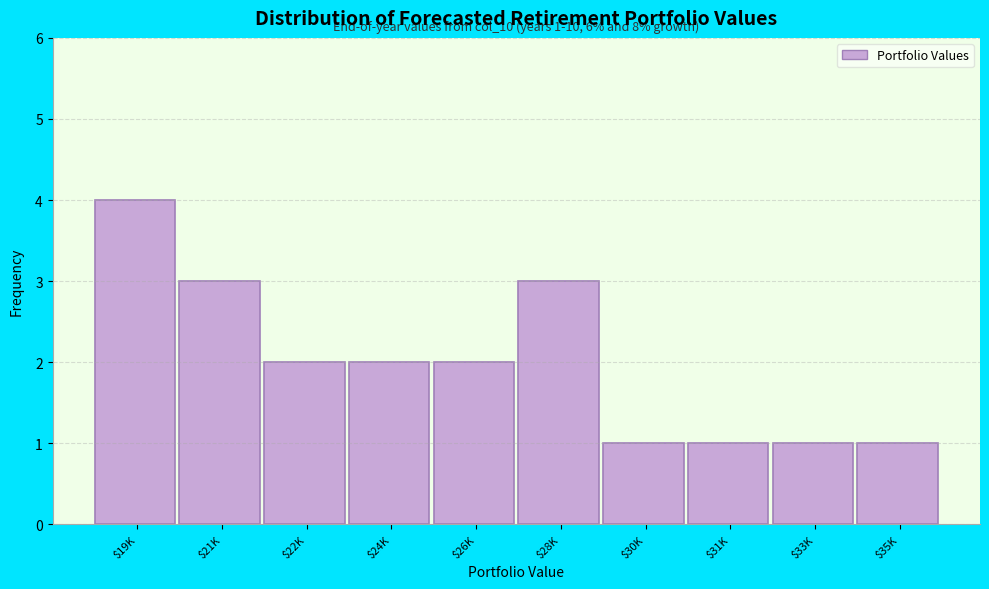

Reading left to right, extract all data points from this chart.

4	3	2	2	2	3	1	1	1	1